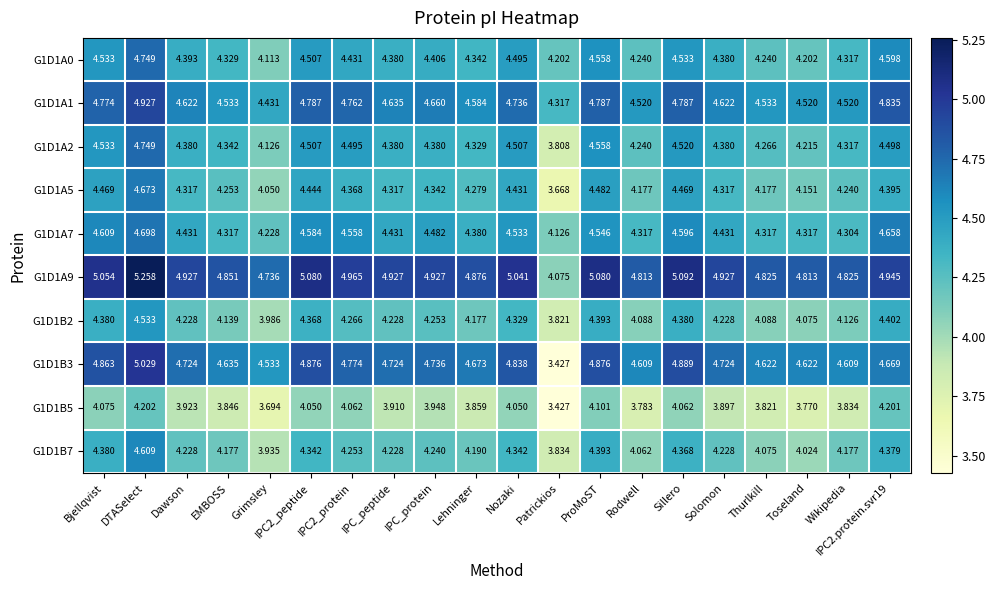

At which label does G1D1A2 reach its peak?

DTASelect